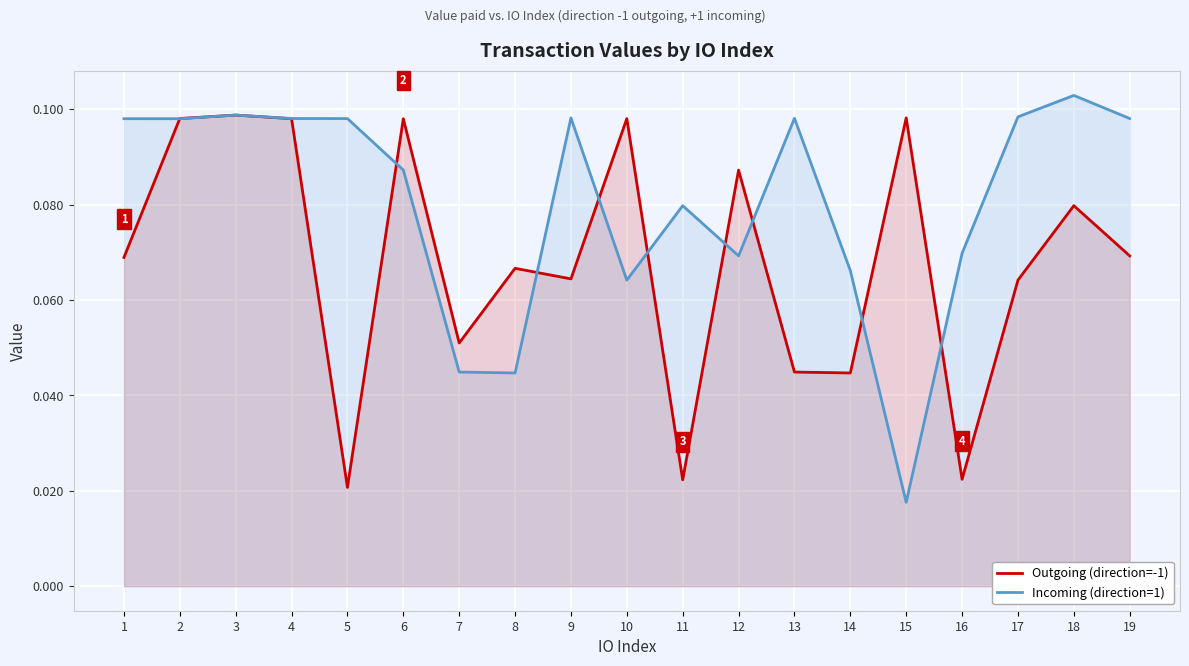

Is the value of Incoming (direction=1) at 14 greater than the value of Outgoing (direction=-1) at 18?

No